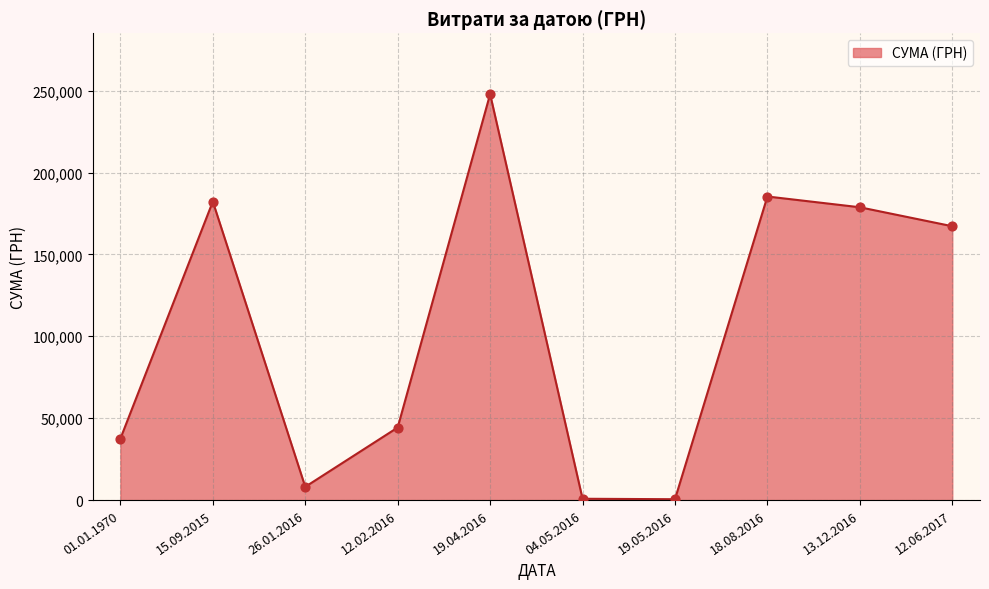

Approximately how many times larger is the value at 18.08.2016 compared to 01.01.1970?

4.9